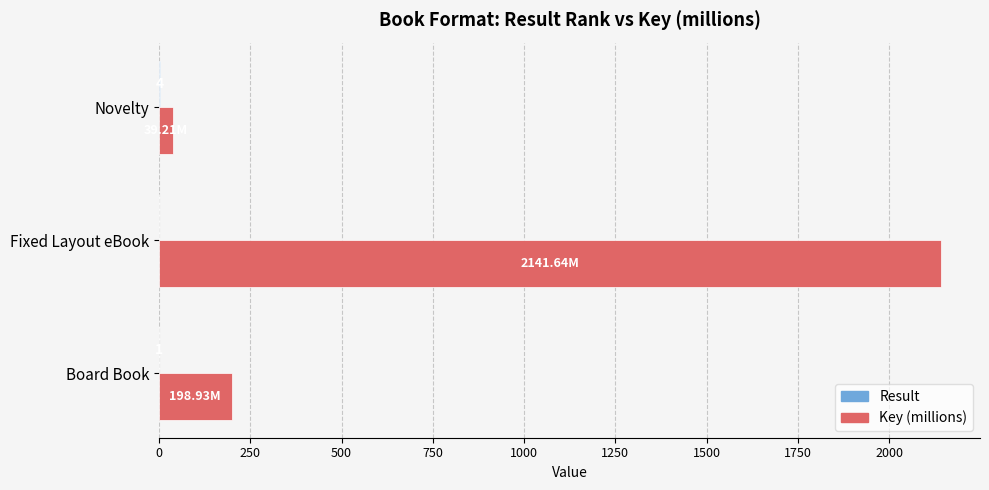

Which series has the largest total across all categories?

Key (millions)